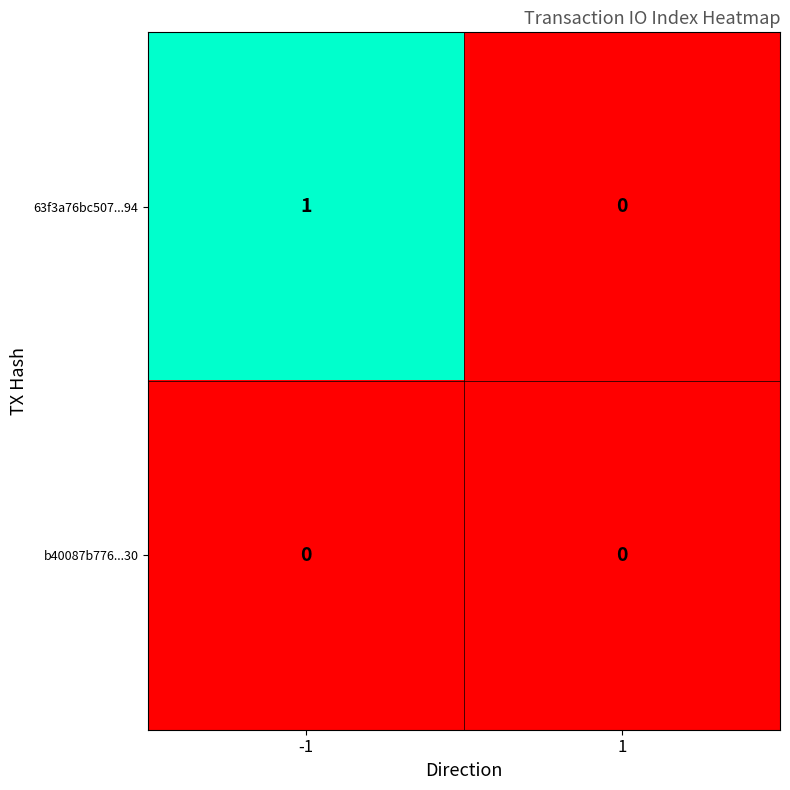

Rank the series at -1 from highest to lowest value.

63f3a76bc507...94, b40087b776...30